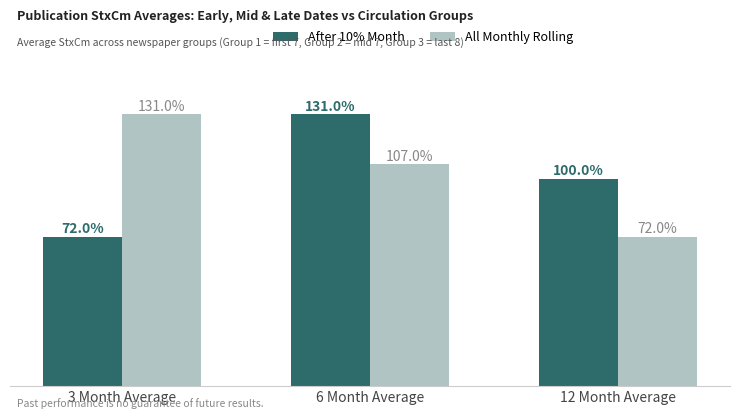

At which category is the sum across all series the highest?

6 Month Average